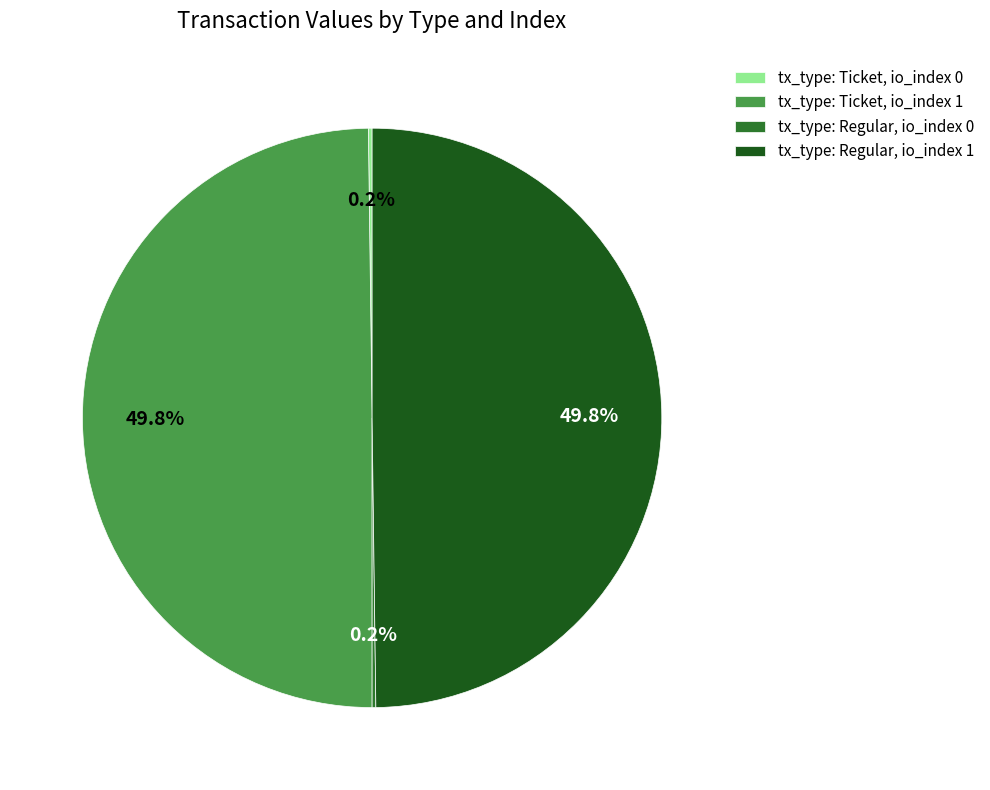

Combined, do tx_type: Regular, io_index 1 and tx_type: Ticket, io_index 1 account for over 50%?

Yes